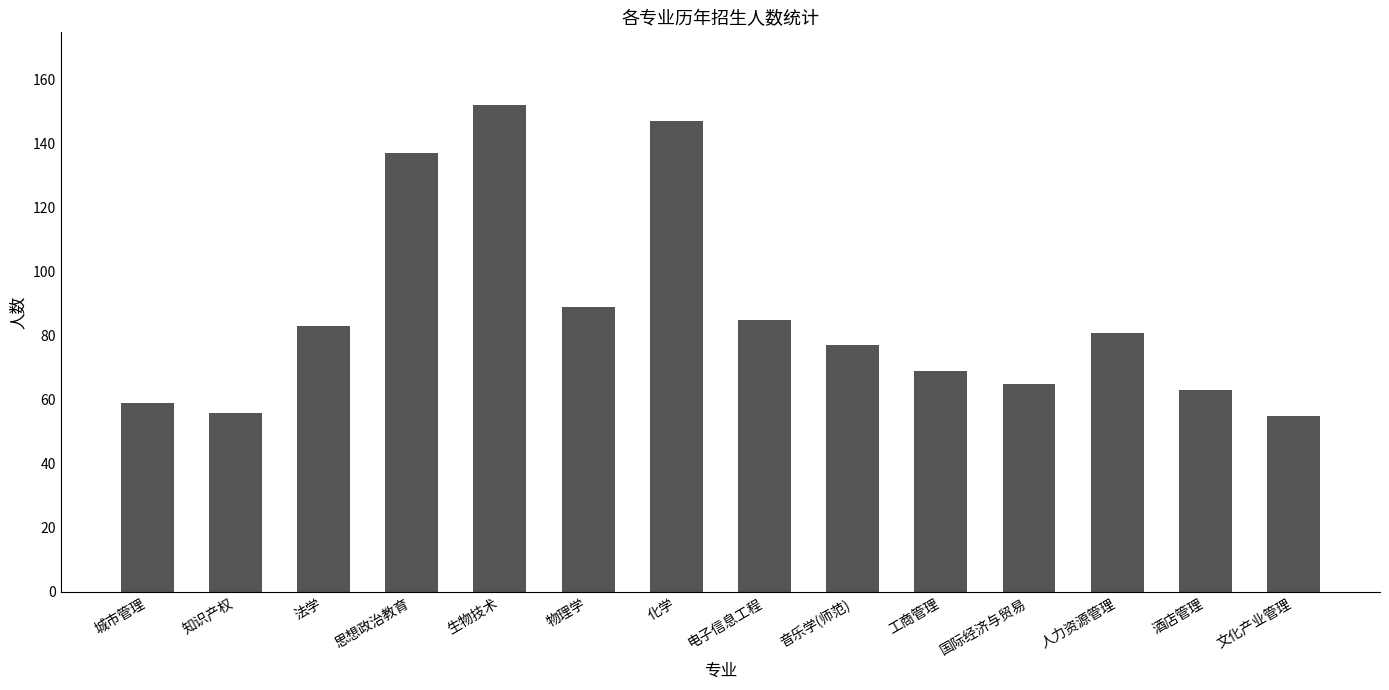

What is the minimum value shown in the chart?

55